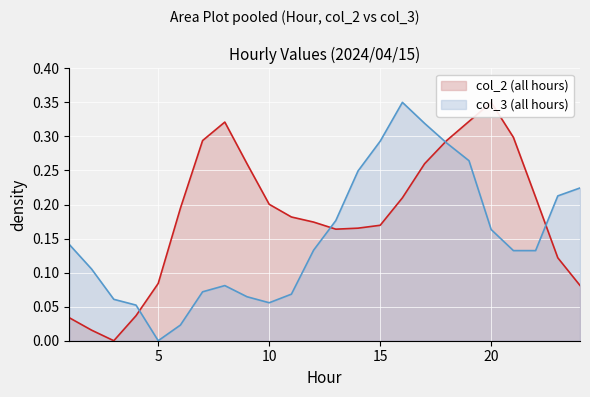

What value does the col_2 series have at 22?

0.2